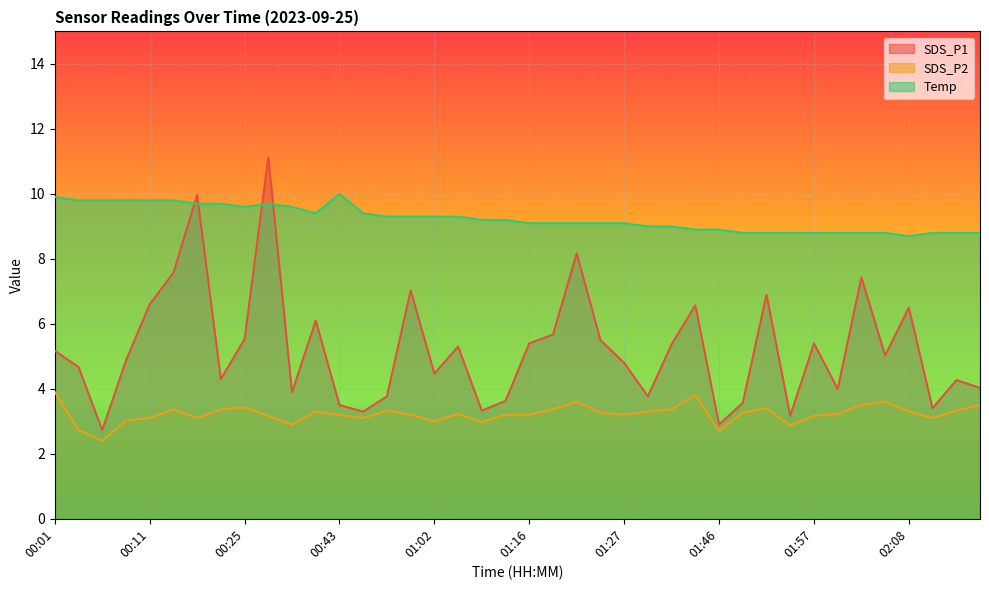

Reading left to right, list all the values displayed in this chart.

SDS_P1: 5.2	4.7	2.7	4.9	6.6	7.6	10.0	4.3	5.5	11.1	3.9	6.1	3.5	3.3	3.8	7.0	4.5	5.3	3.3	3.6	5.4	5.7	8.2	5.5	4.8	3.8	5.4	6.6	2.9	3.6	6.9	3.2	5.4	4.0	7.4	5.0	6.5	3.4	4.3	4.0
SDS_P2: 3.9	2.7	2.4	3.0	3.1	3.4	3.1	3.4	3.4	3.2	2.9	3.3	3.2	3.1	3.3	3.2	3.0	3.2	3.0	3.2	3.2	3.4	3.6	3.3	3.2	3.3	3.4	3.8	2.7	3.3	3.4	2.9	3.2	3.2	3.5	3.6	3.3	3.1	3.3	3.5
Temp: 9.9	9.8	9.8	9.8	9.8	9.8	9.7	9.7	9.6	9.7	9.6	9.4	10.0	9.4	9.3	9.3	9.3	9.3	9.2	9.2	9.1	9.1	9.1	9.1	9.1	9.0	9.0	8.9	8.9	8.8	8.8	8.8	8.8	8.8	8.8	8.8	8.7	8.8	8.8	8.8